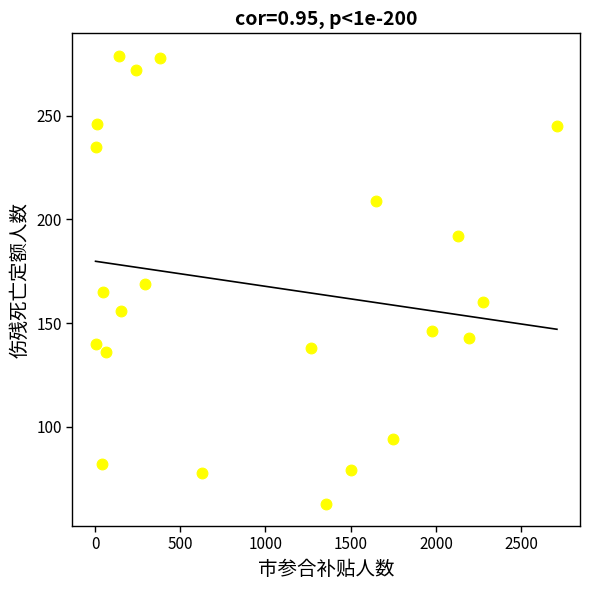

What is the range of X values (max minus min)?

2707